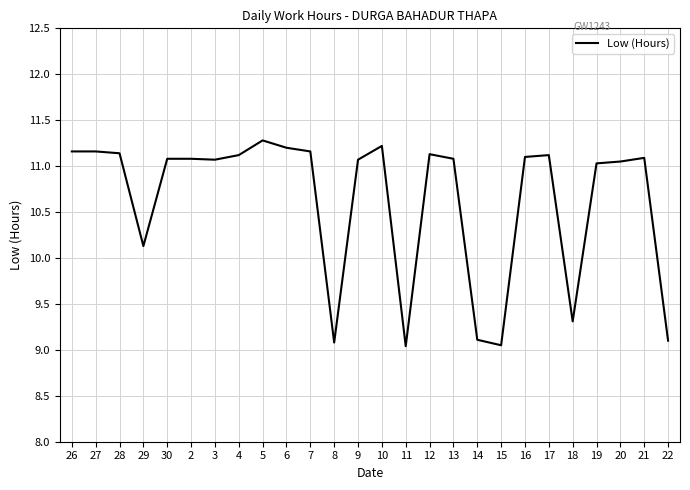

Is this an area chart (filled region under the line)?

No